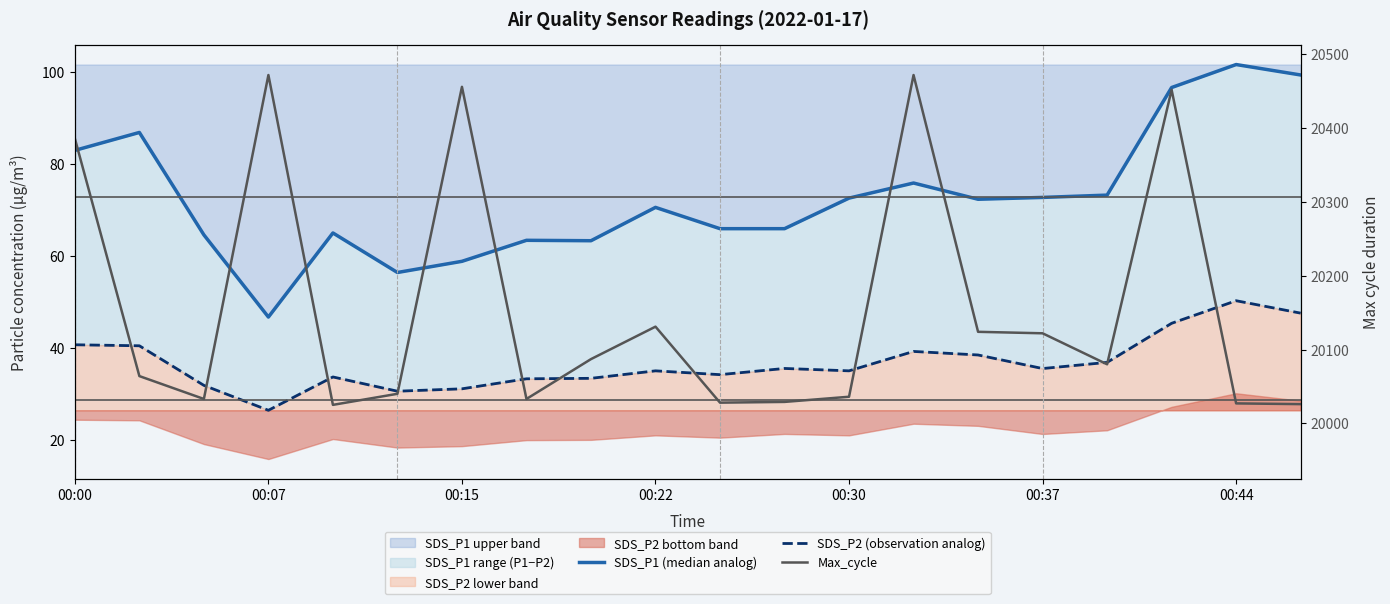

What is the value of the Max_cycle point at the 12th from the left?

20029.0